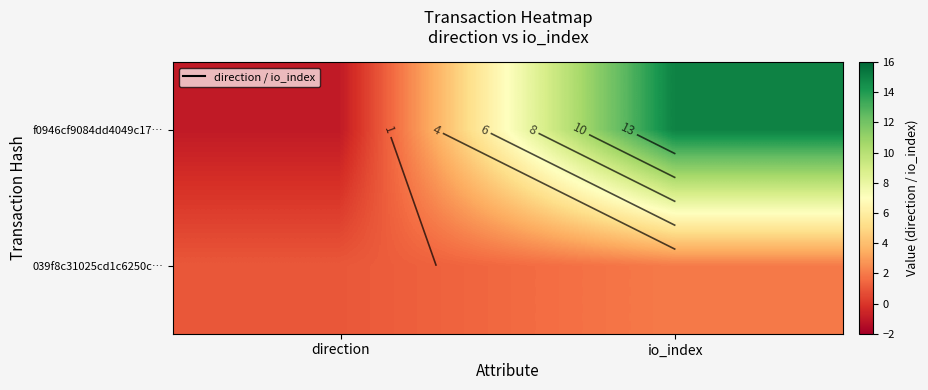

True or false: f0946cf9084dd4049c17… has a value of -1 at direction.

True